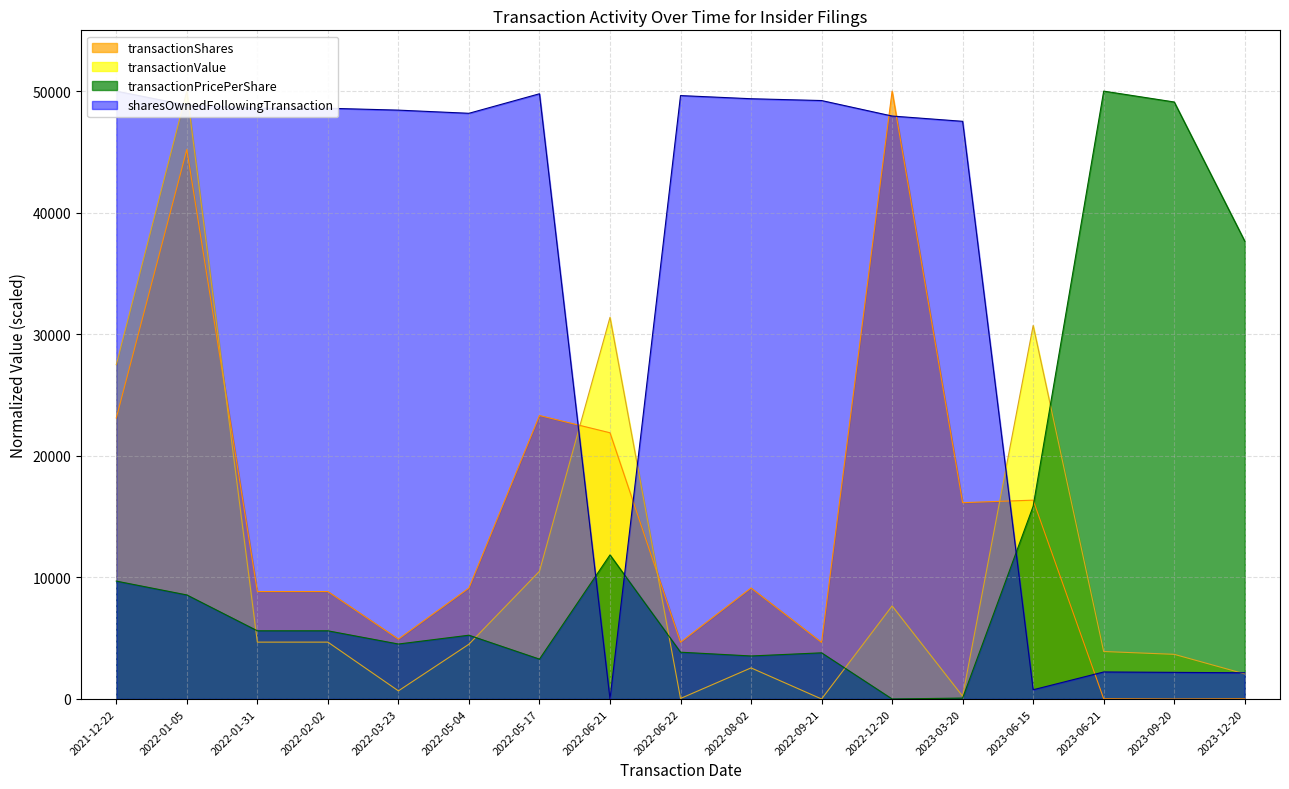

What is the average value of the transactionValue series?

10869.2